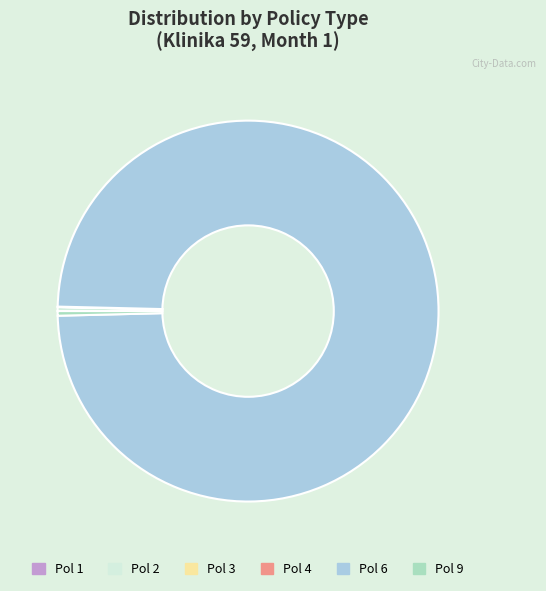

True or false: Pol 6 accounts for 99% of the total.

True